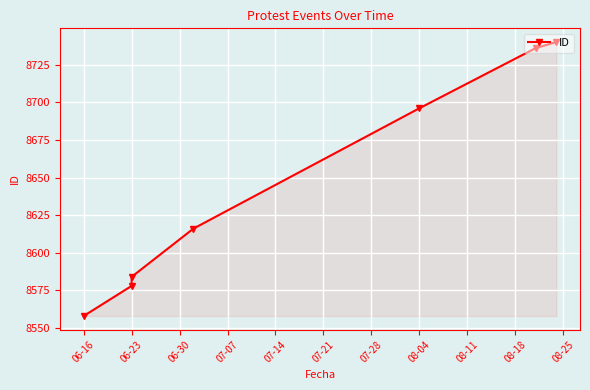

Approximately how many times larger is the value at 06-23 compared to 08-04?

1.0